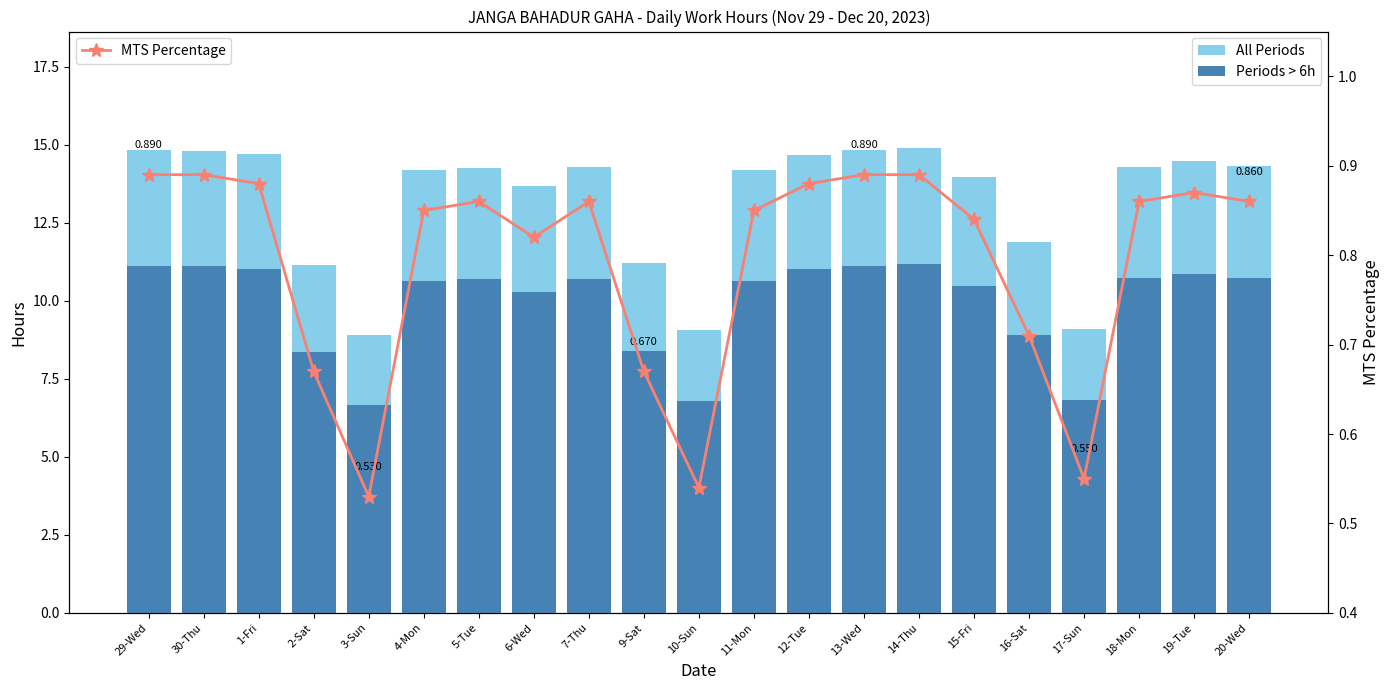

Which series has the widest spread of values?

All Periods